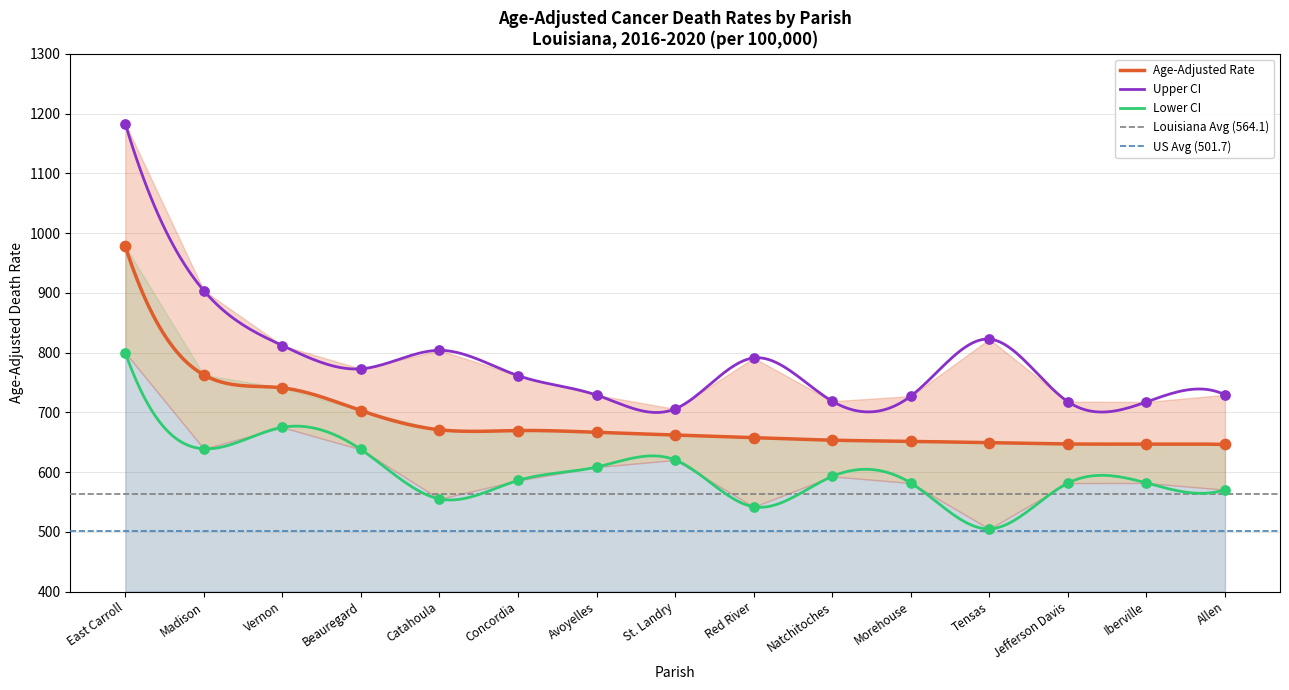

At which category is the sum across all series the highest?

East Carroll